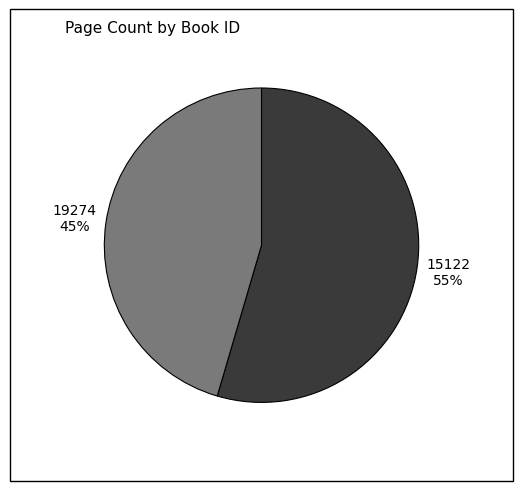

Is there a majority slice in this chart?

Yes